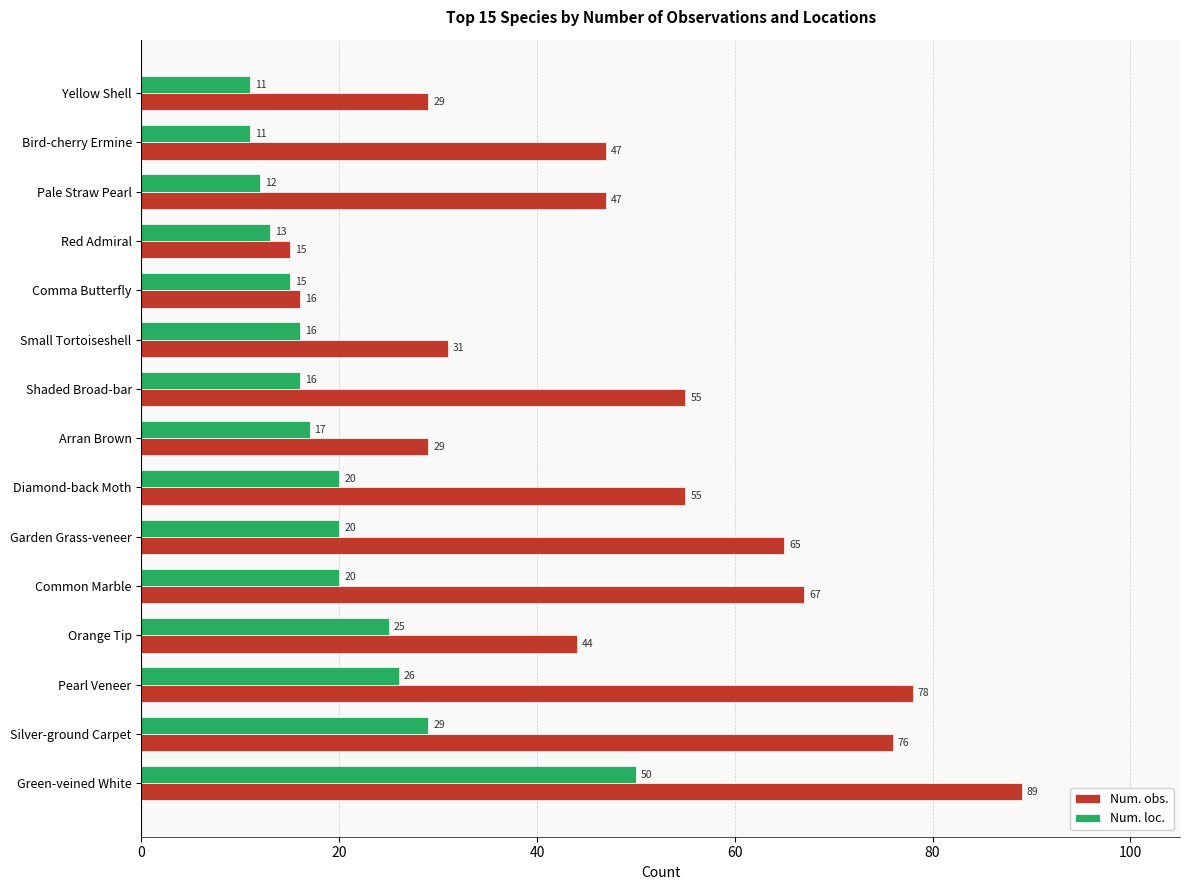

The Num. obs. series shows 67 at Common Marble. True or false?

True